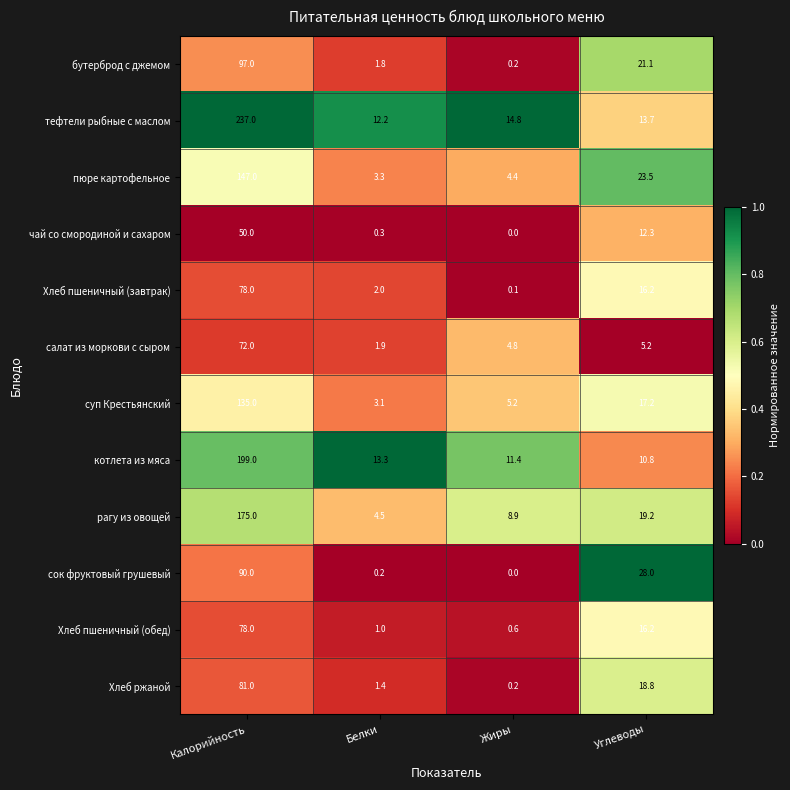

What is the approximate value of сок фруктовый грушевый at Калорийность?

90.0